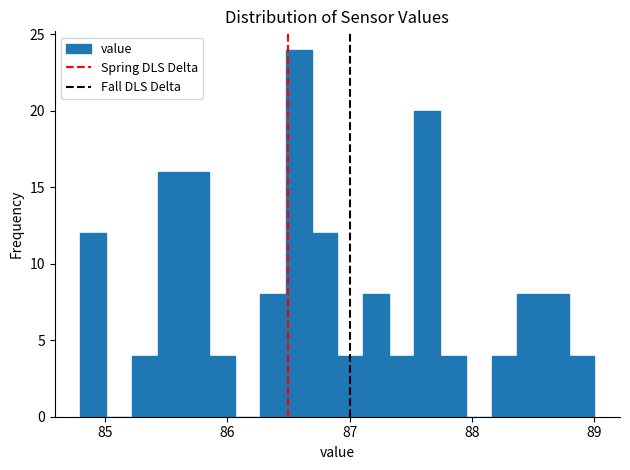

Read against the x-axis, roughly where is the centre of the tallest bar?

86.6